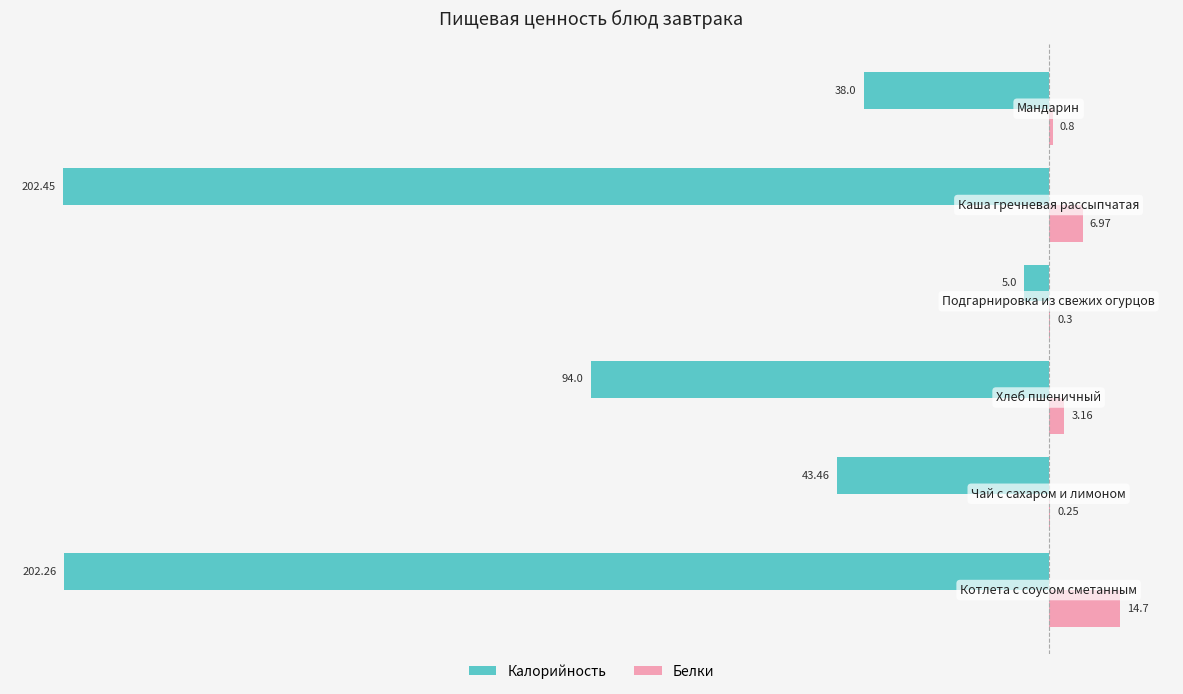

Which series has the largest total across all categories?

Белки